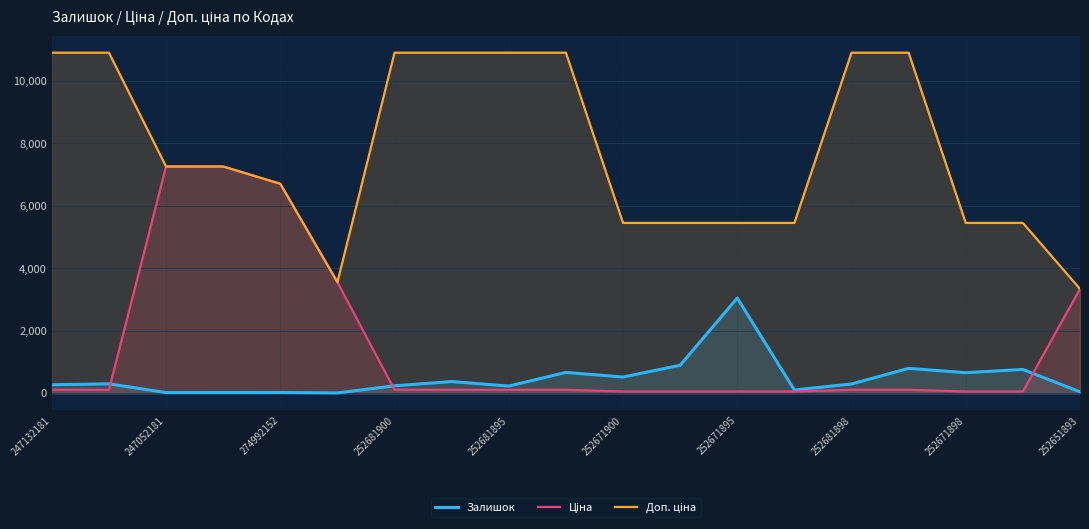

How many series are shown in this chart?

3